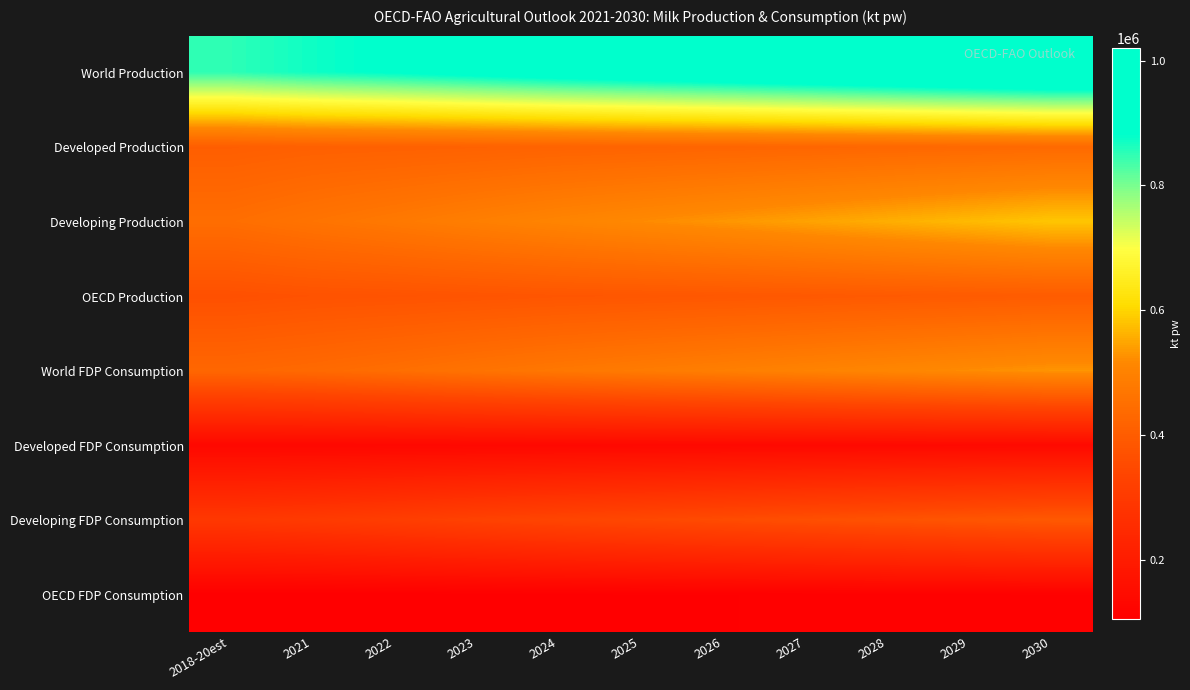

Between 2023 and 2024, which series saw the biggest shift?

World Production